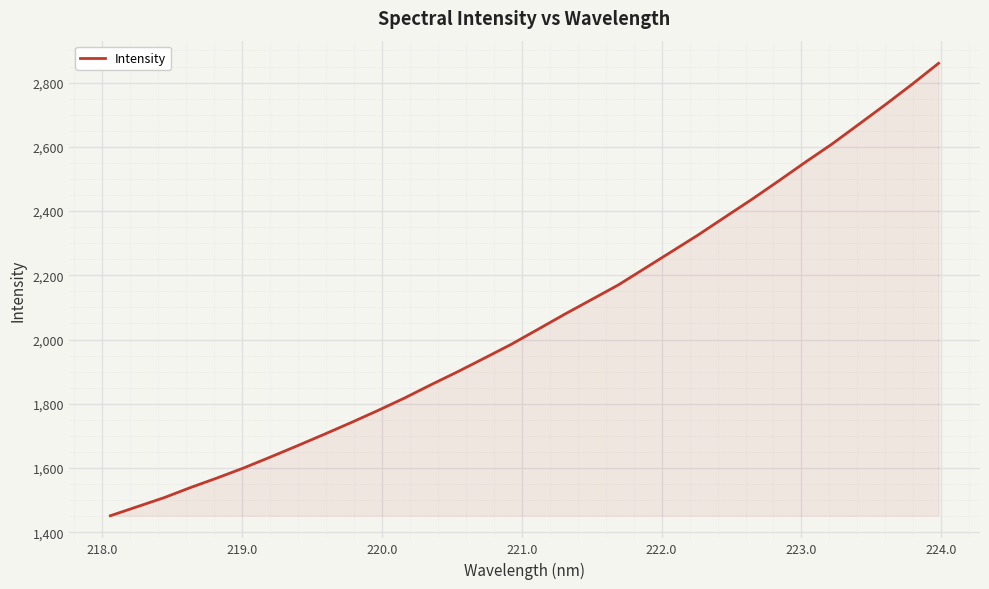

What is the minimum value shown in the chart?

1451.4